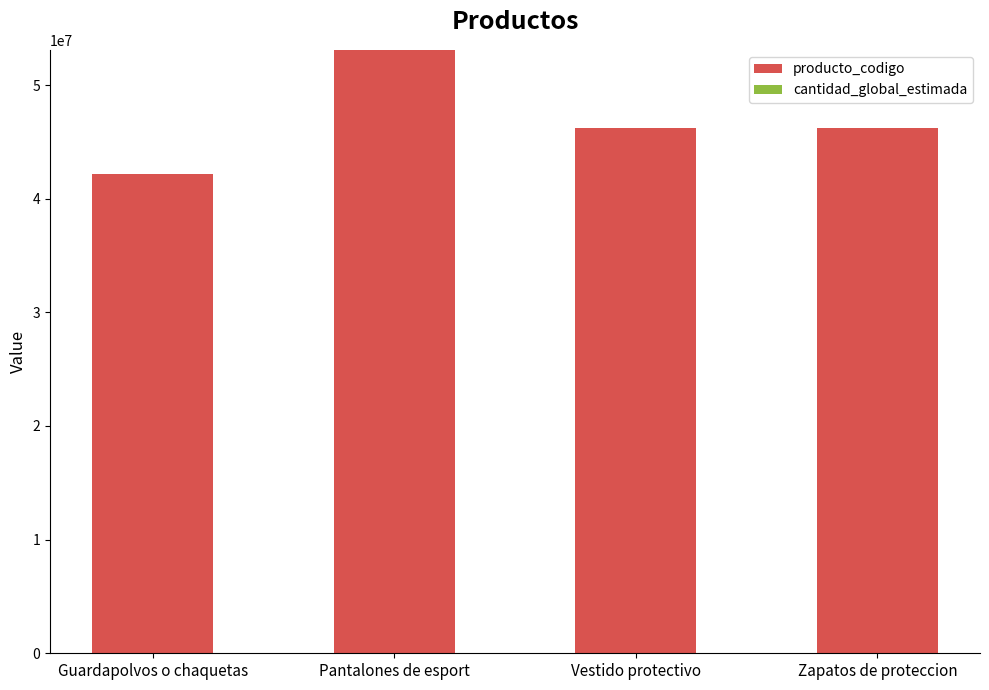

Is it true that producto_codigo equals 72110412 at Zapatos de proteccion?

False